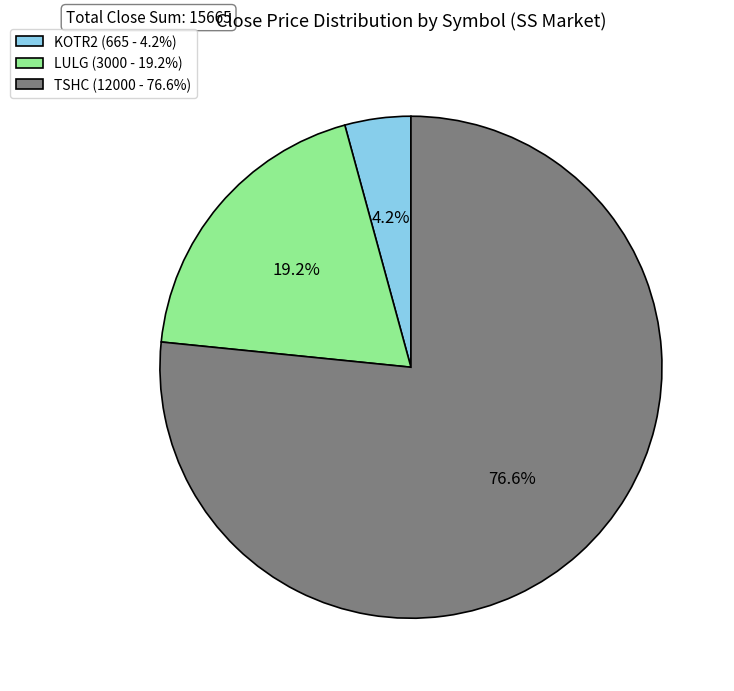

Does KOTR2 account for over 50% of the chart?

No